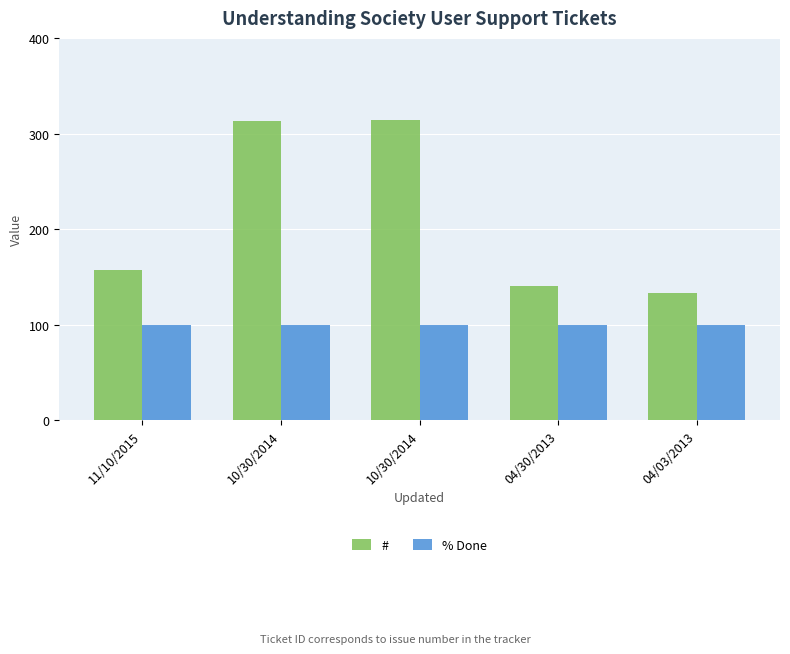

What are all the series names shown in the legend?

#, % Done